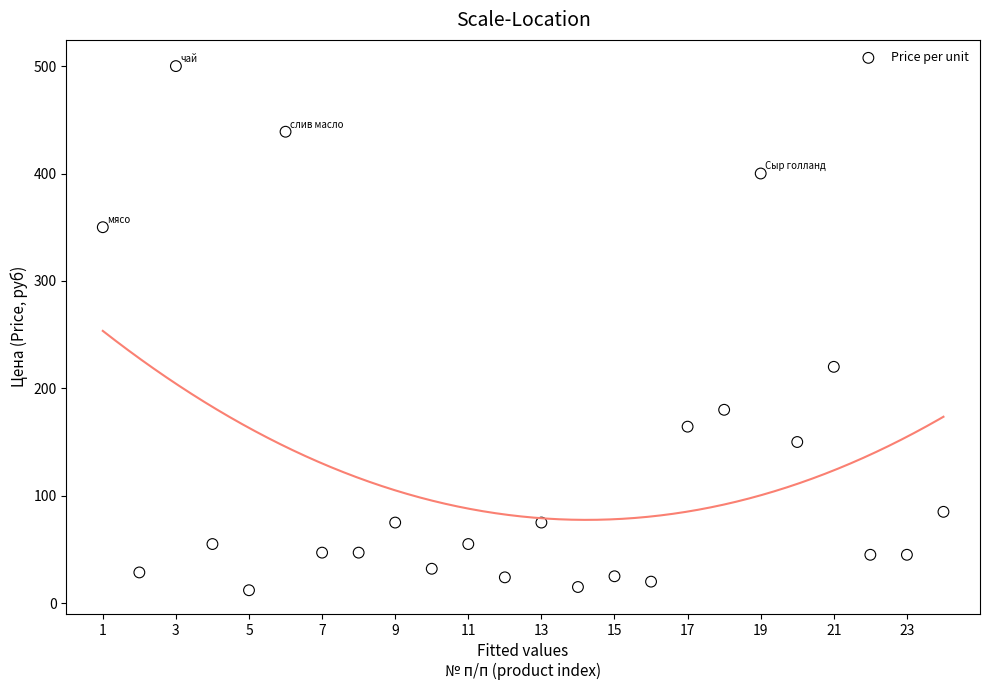

What Y value in the scatter plot is closest to 256?

220.0